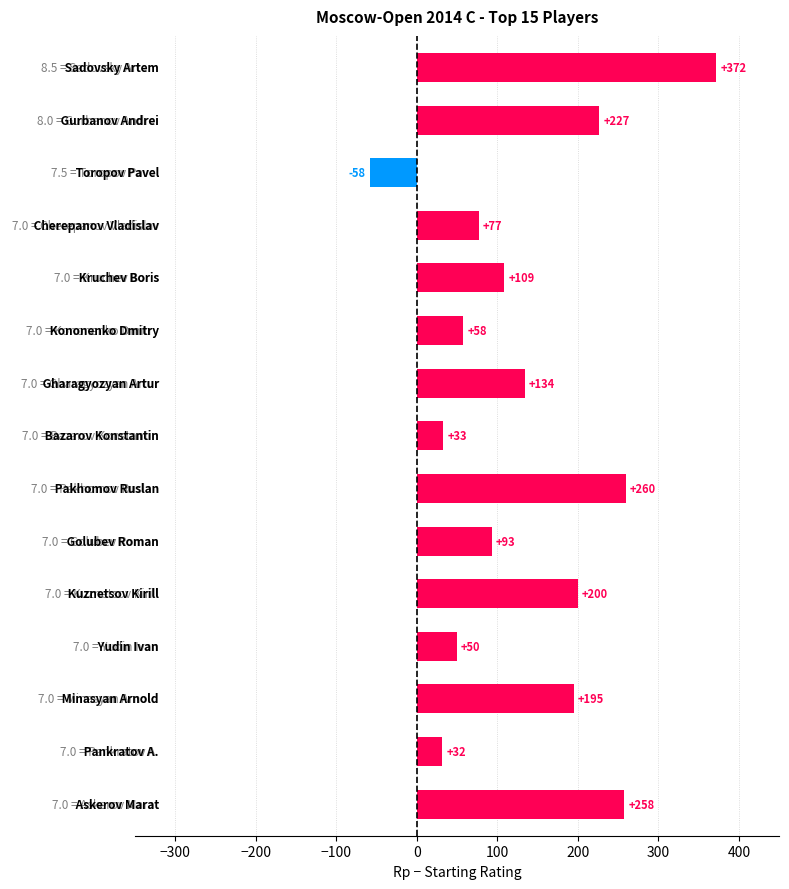

What is the average value?

136